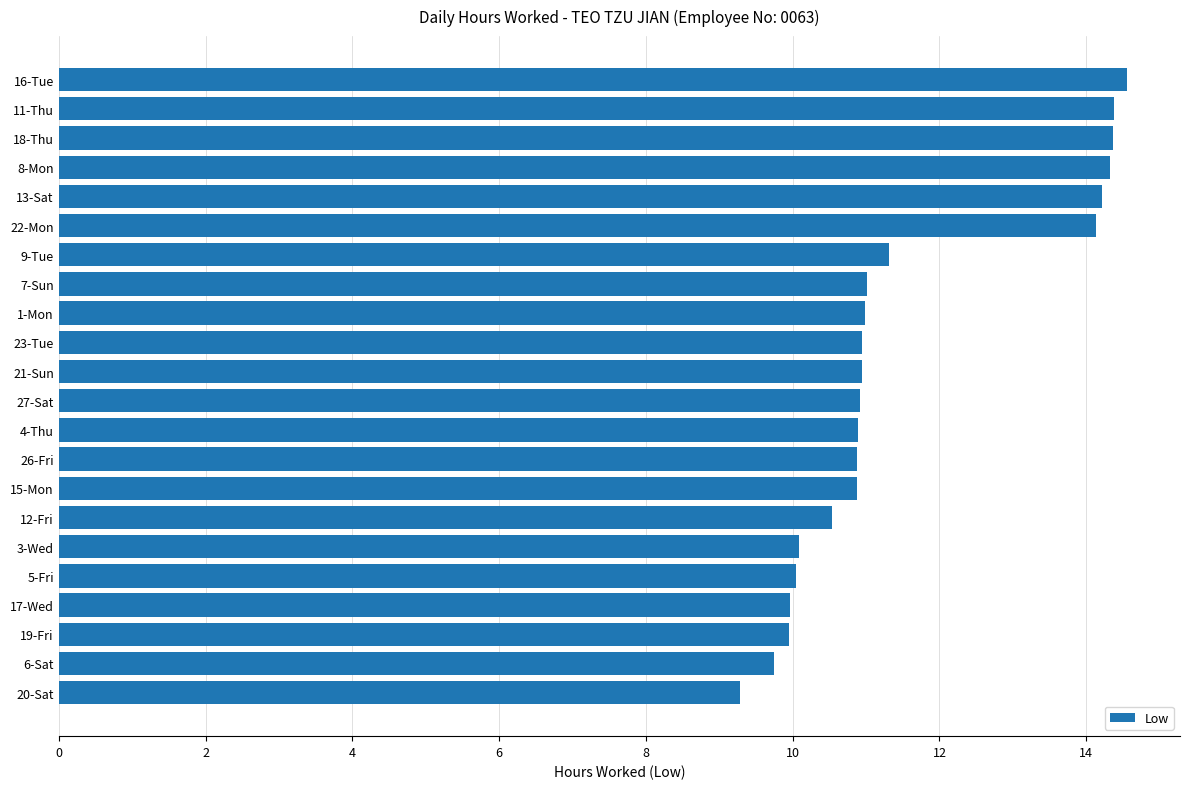

Which category has the lowest value across all series?

20-Sat